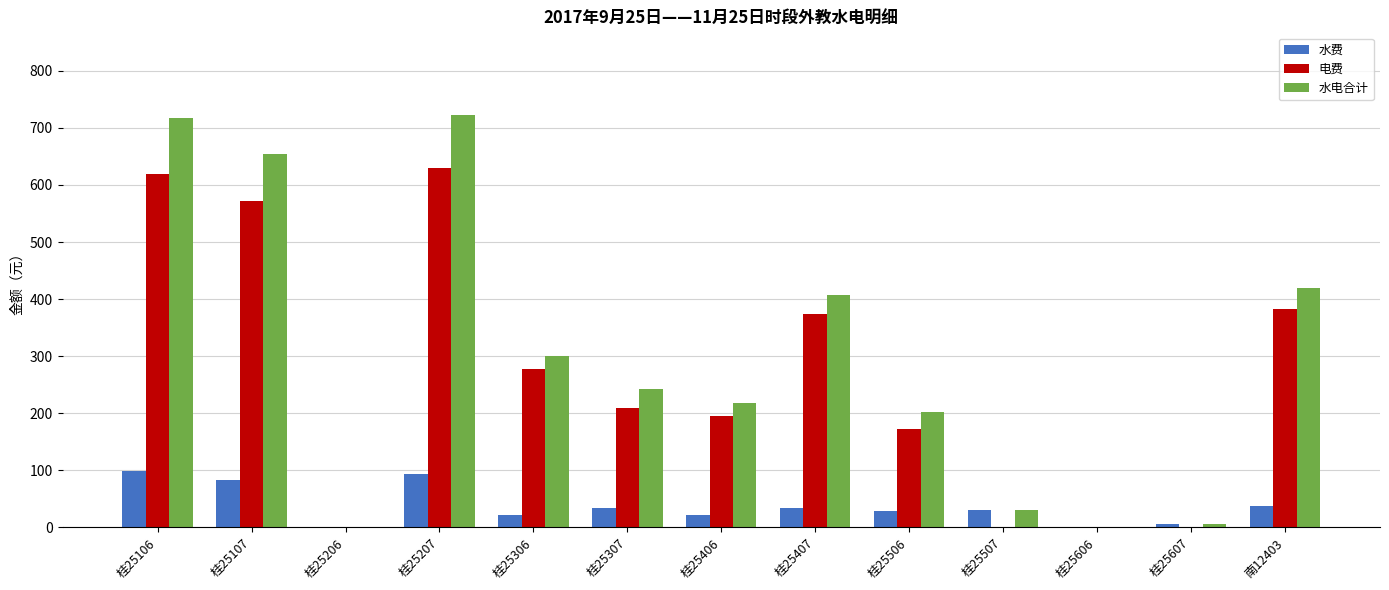

The value of 水费 at 桂25607 is 5.7. True or false?

True